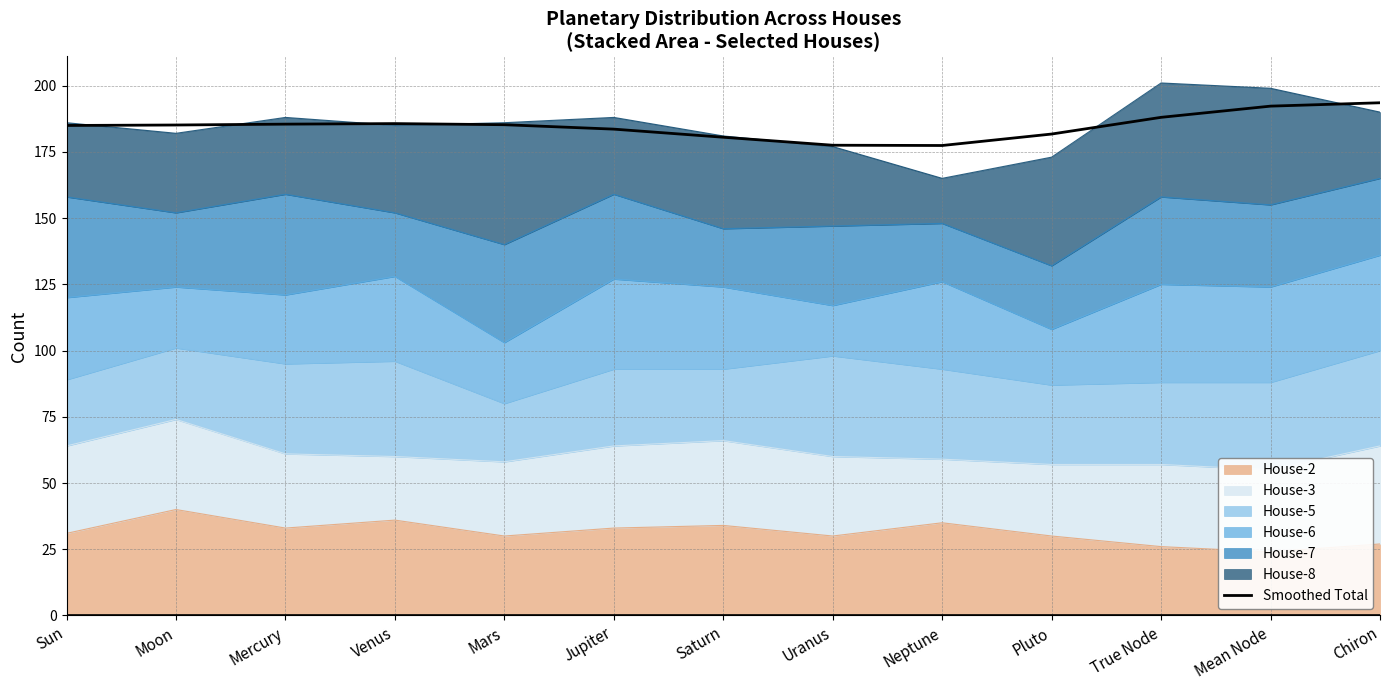

Which label corresponds to the smallest value in the chart?

Neptune